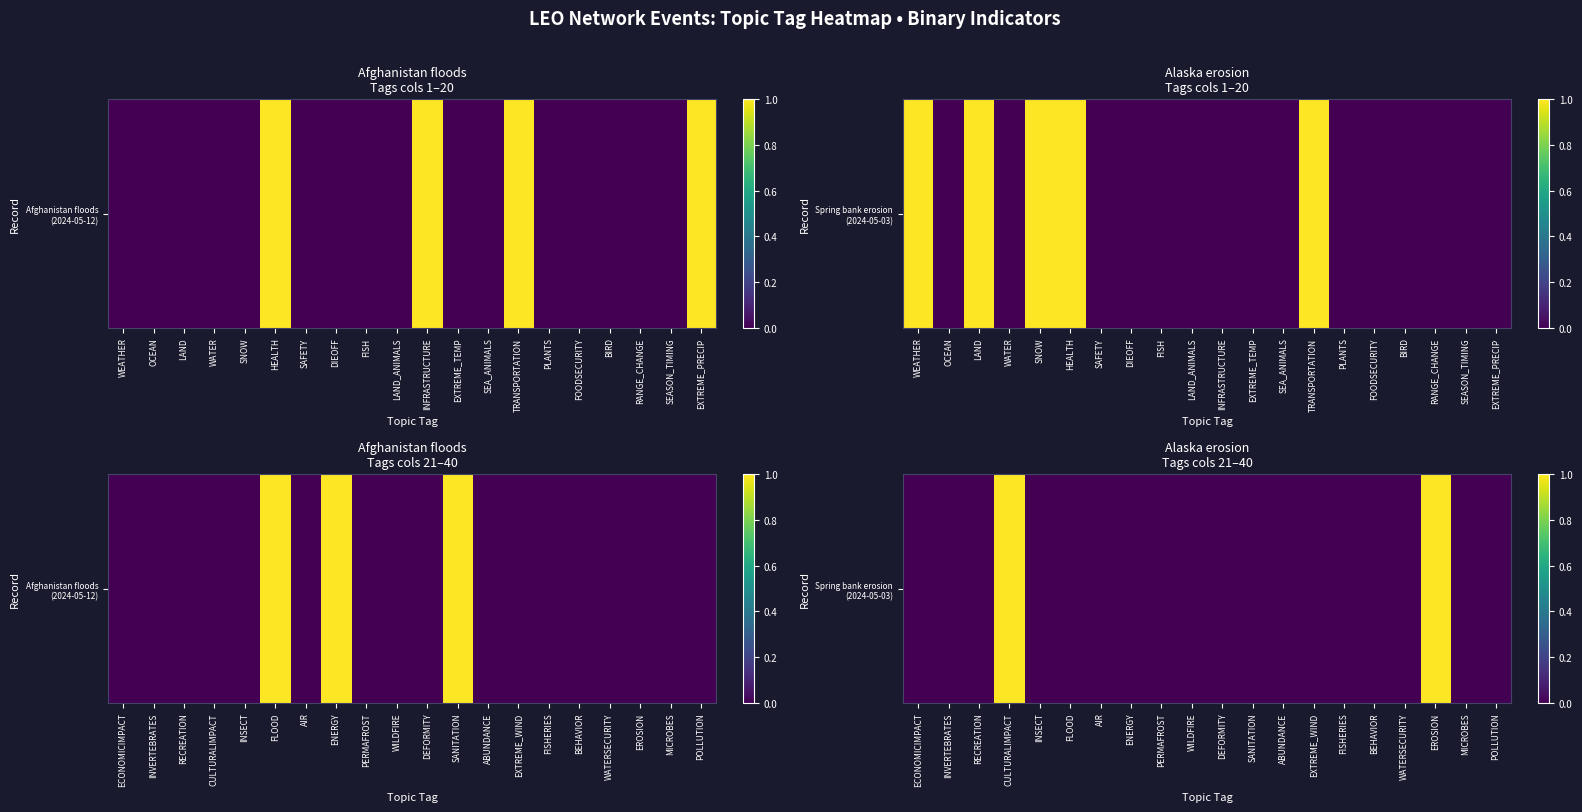

True or false: the data shows 0 at SANITATION.

True